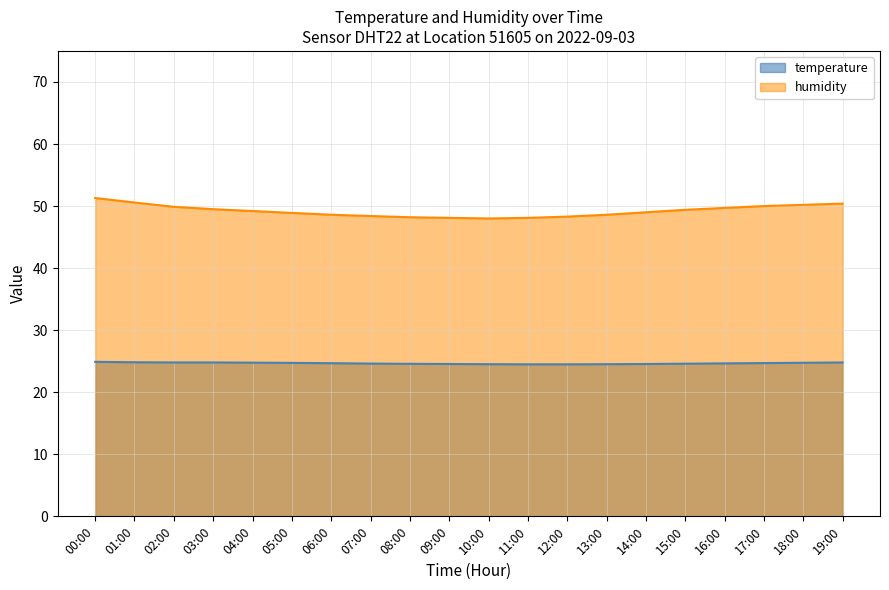

What is the sum of the humidity values at 01:00 and 08:00?

98.8